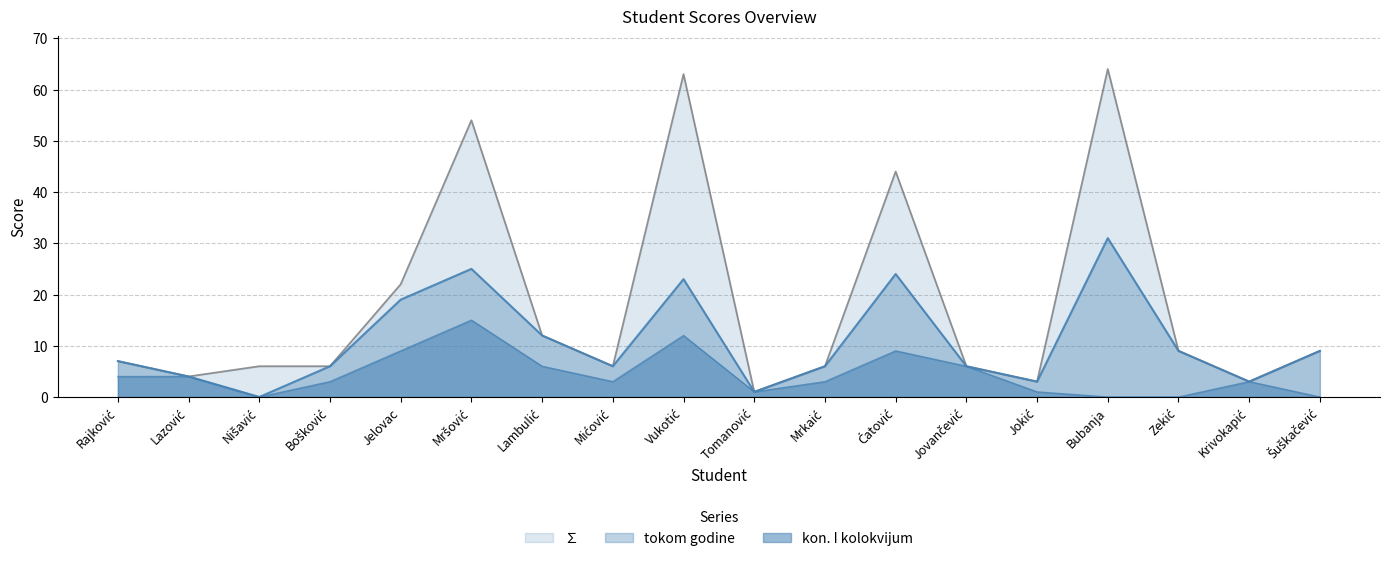

At which label does kon. I kolokvijum reach its peak?

Mršović